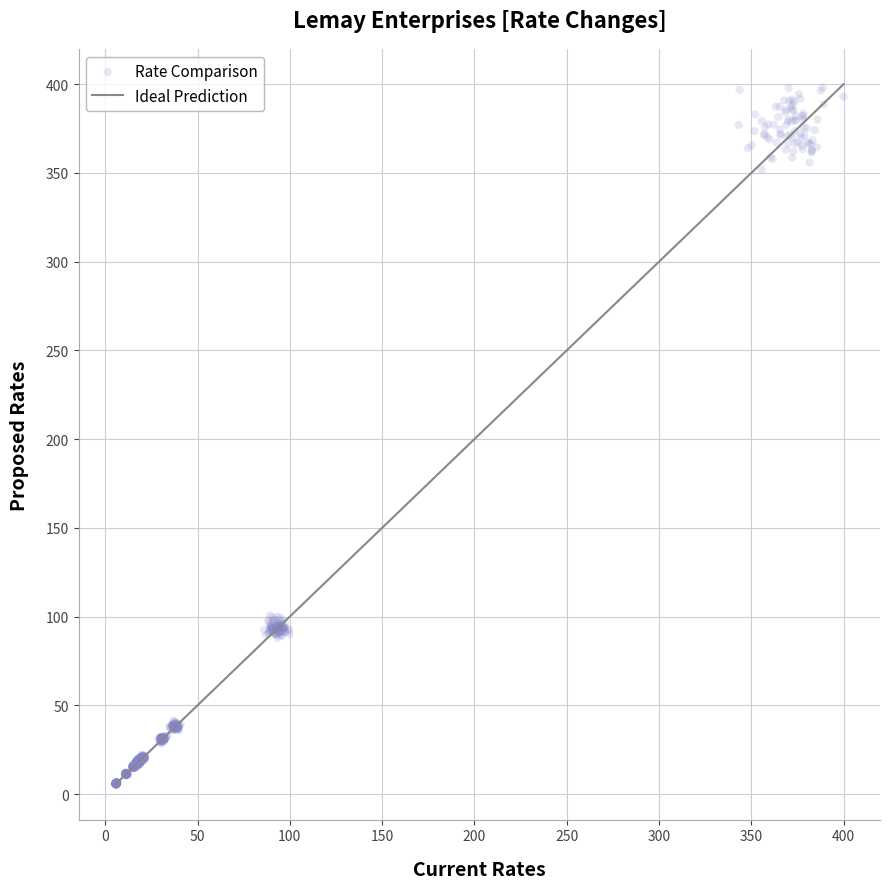

What is the range of Y values (max minus min)?

392.7